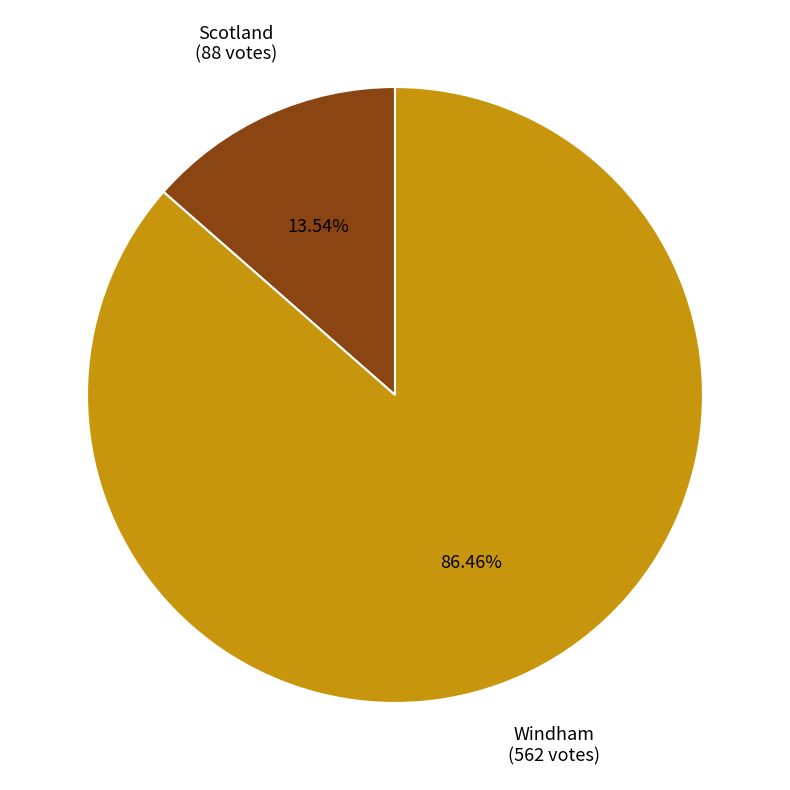

Which category has the biggest portion of the pie?

Windham